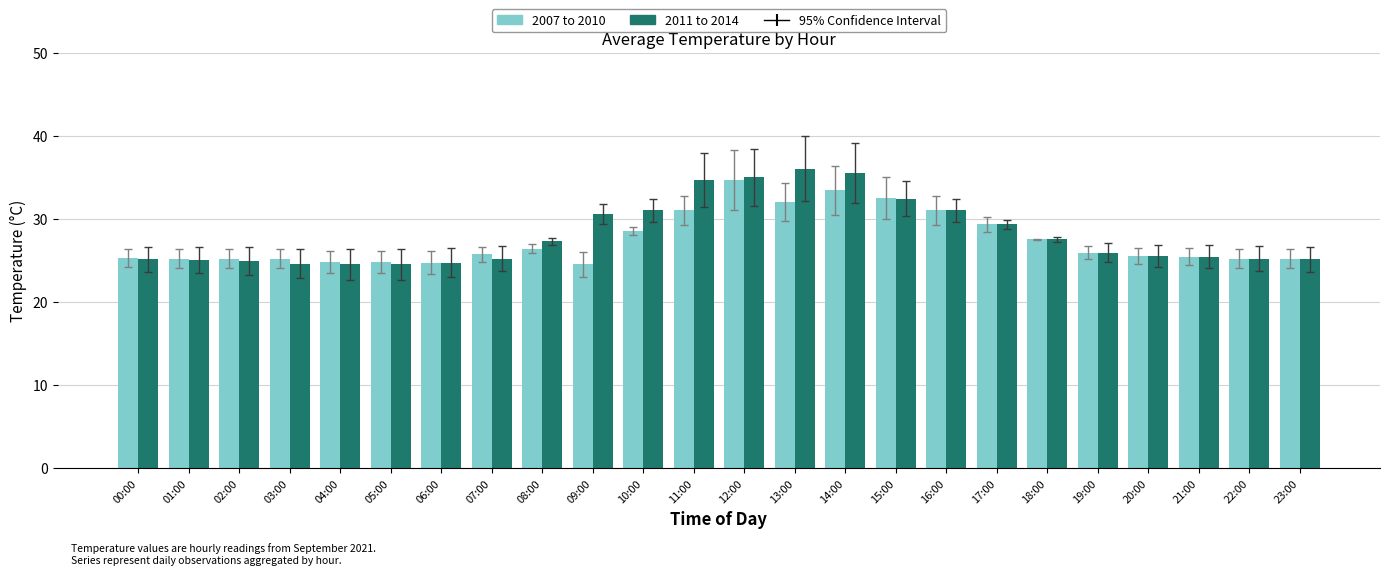

Is the value of 2007 to 2010 at 11:00 greater than the value of 2011 to 2014 at 07:00?

Yes